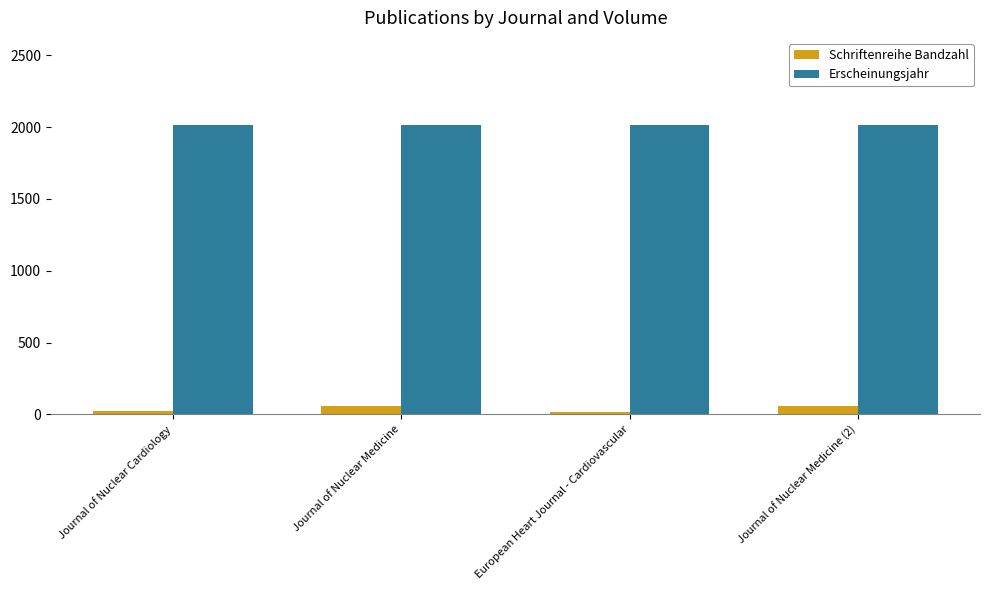

Is it true that Schriftenreihe Bandzahl equals 58 at Journal of Nuclear Medicine?

True